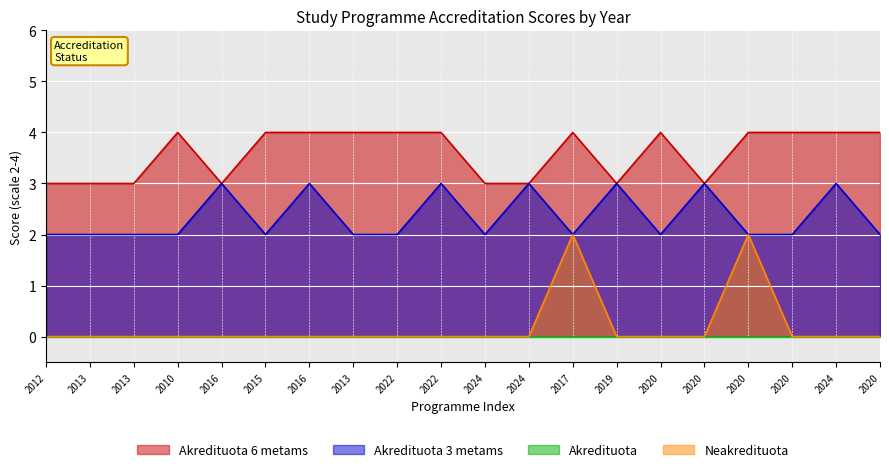

Does the chart display data point markers on the line(s)?

No